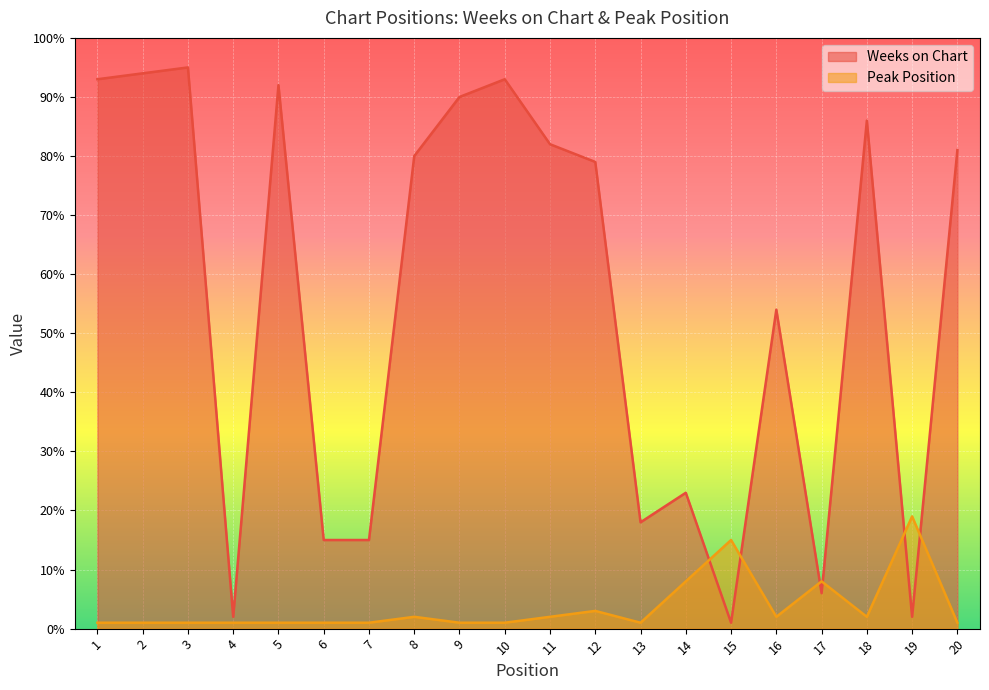

Count the number of data series in this chart.

2